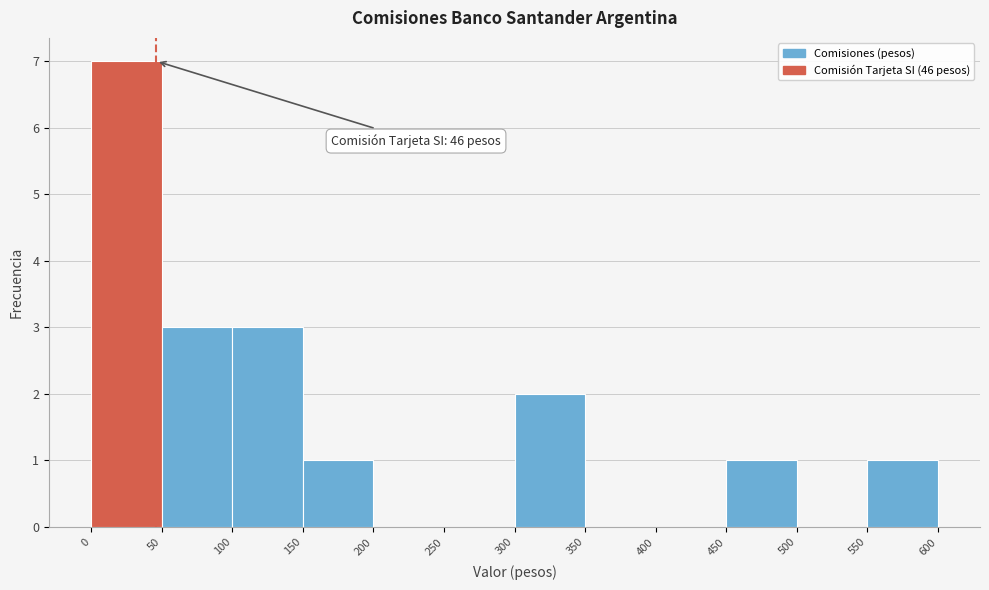

Which range on the x-axis has the tallest bar?

0 to 50